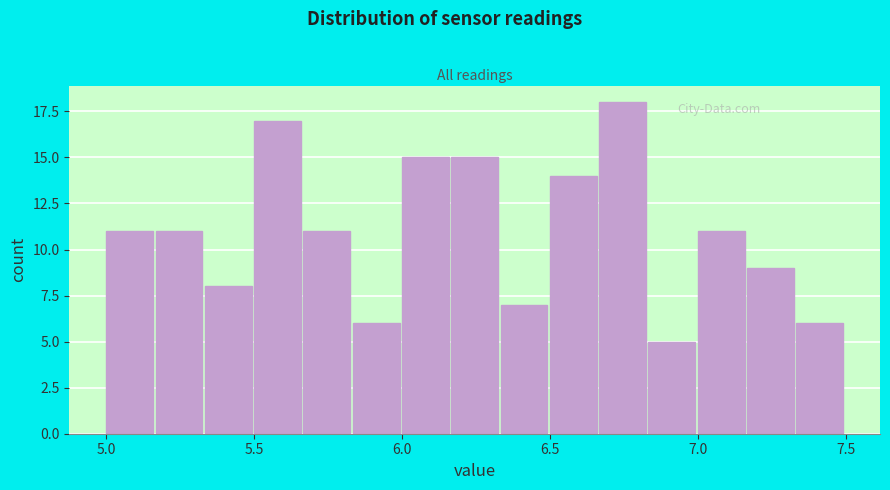

Around what value on the x-axis is the tallest bar? Give the approximate position of its centre, as read against the axis.

6.75